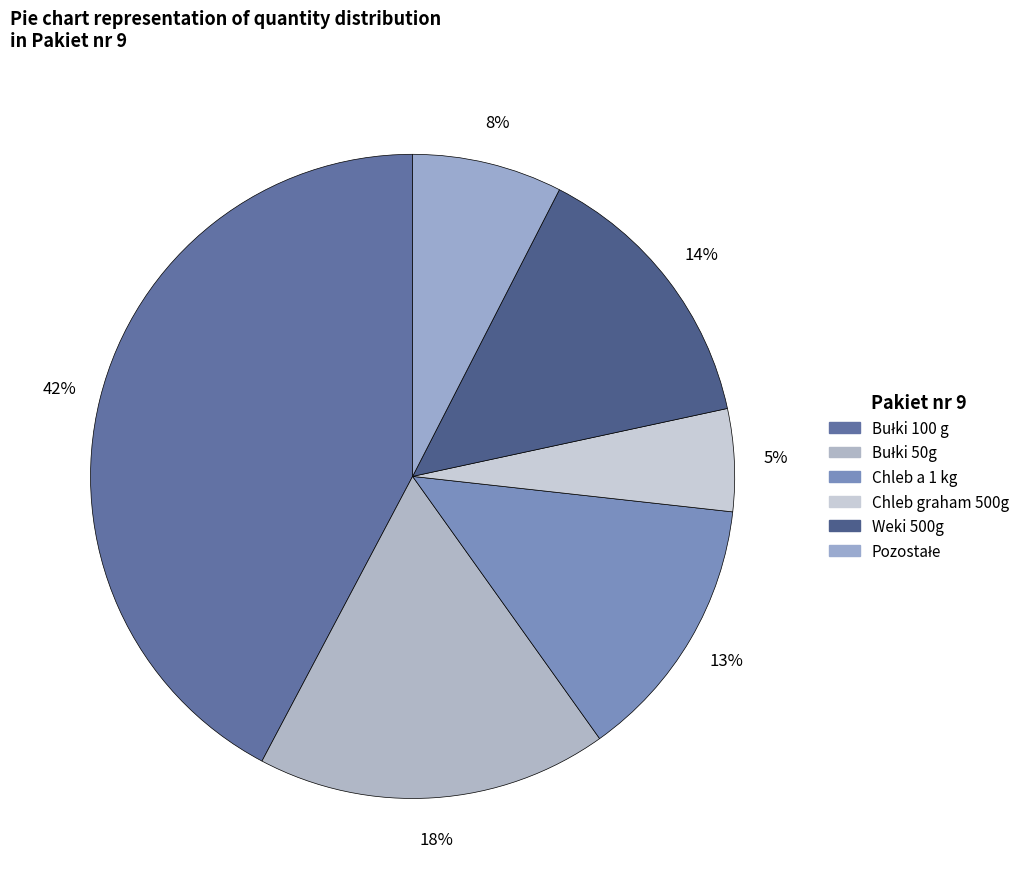

How many segments does this pie chart have?

6